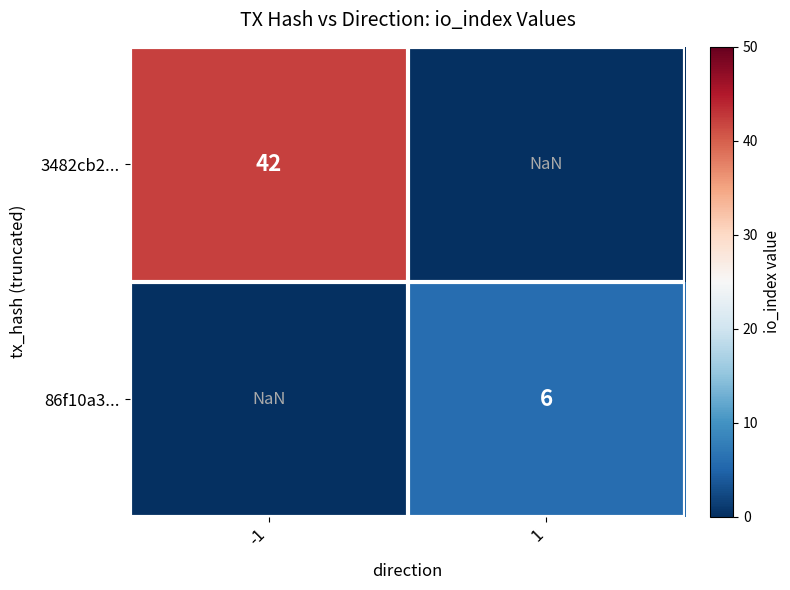

Which series has the widest spread of values?

3482cb2...